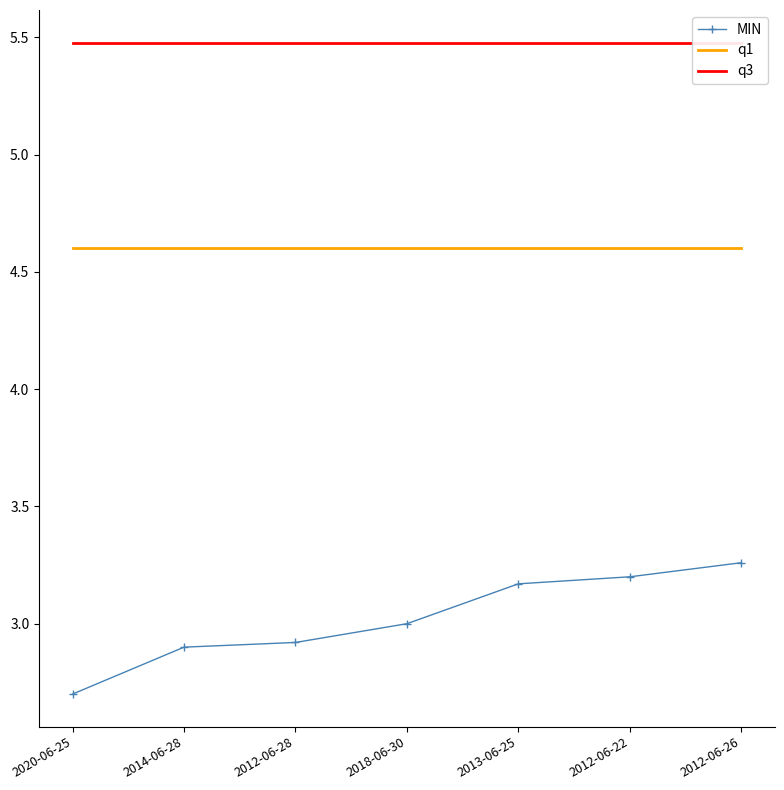

Which series has the largest range (max minus min)?

MIN